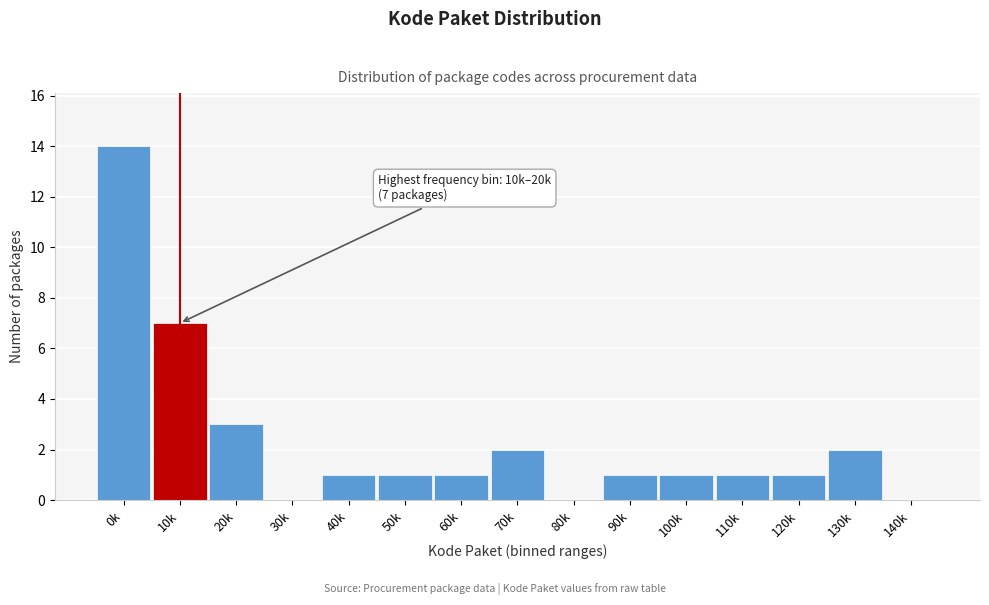

Reading left to right, list all the values displayed in this chart.

0k=14	10k=7	20k=3	30k=0	40k=1	50k=1	60k=1	70k=2	80k=0	90k=1	100k=1	110k=1	120k=1	130k=2	140k=0